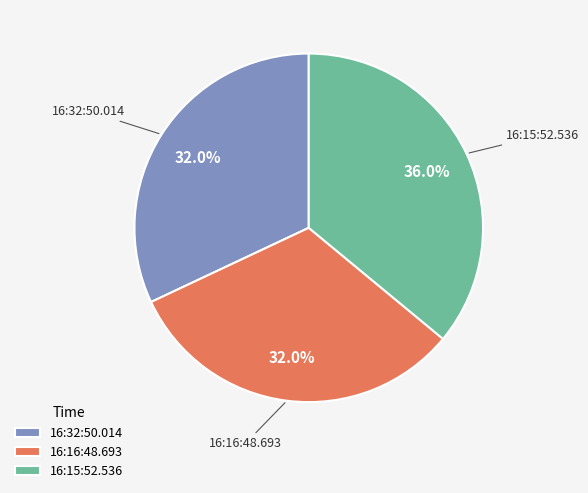

To the nearest percent, what is the average slice percentage?

33%